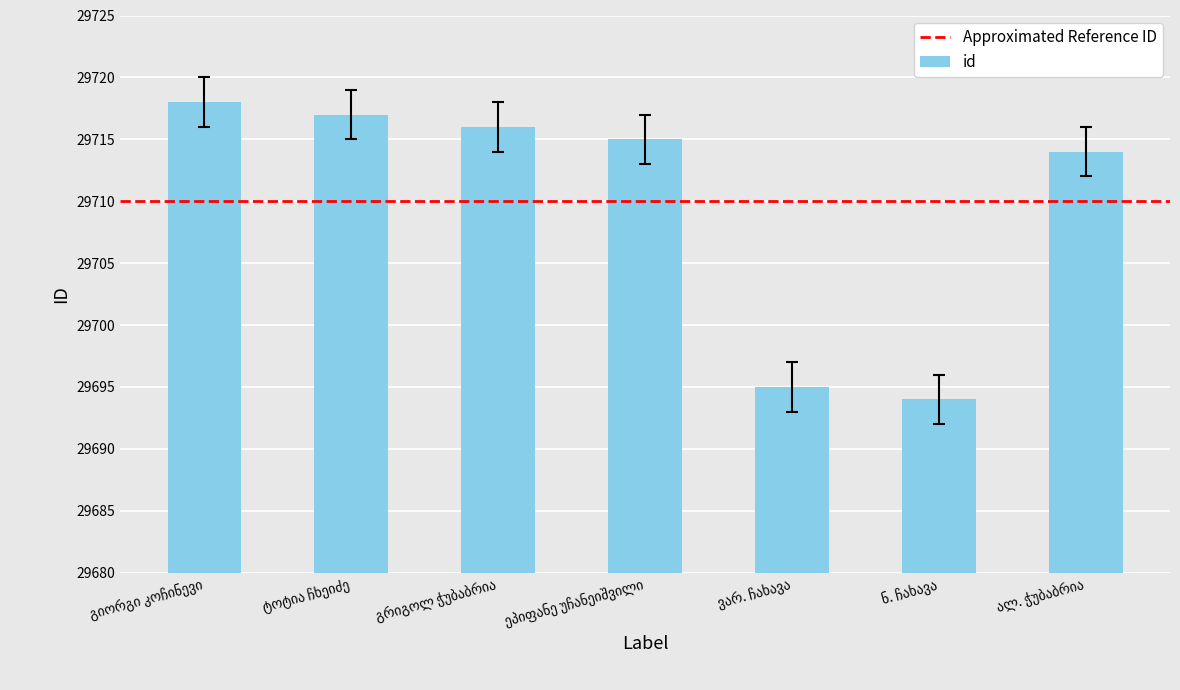

What is the difference between the maximum and minimum values?

24